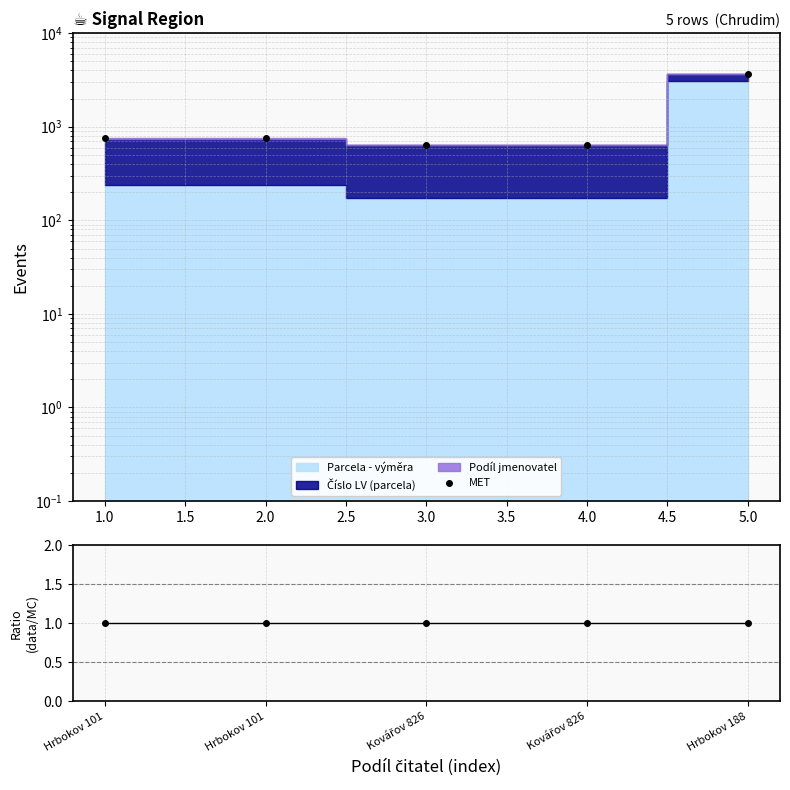

At how many categories does at least one series exceed 2339?

1